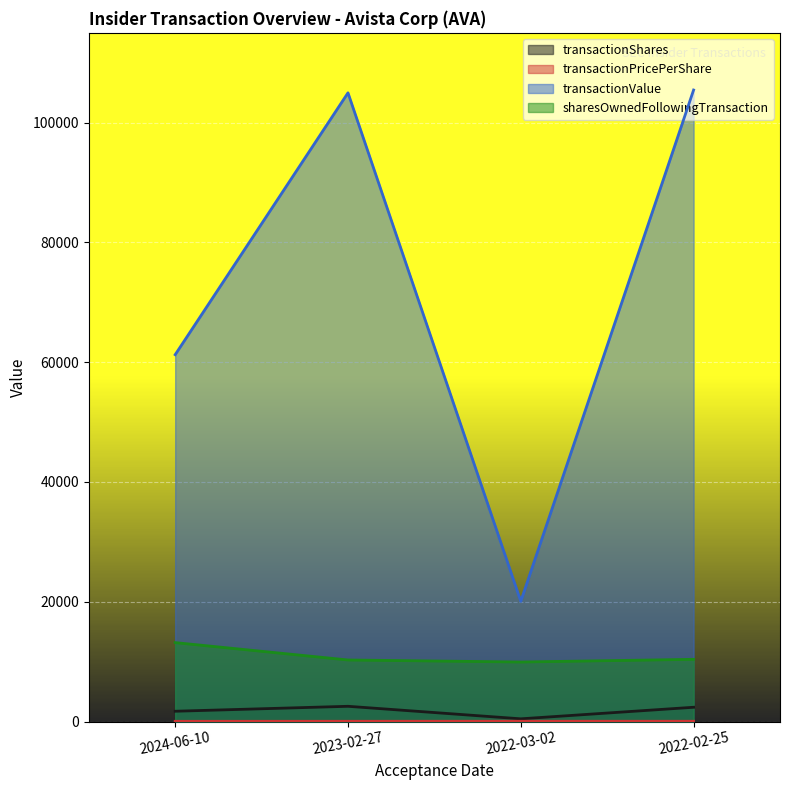

Reading right to left, extract all data points from this chart.

transactionShares: 2022-02-25=2381.0	2022-03-02=450.0	2023-02-27=2542.0	2024-06-10=1716.0
transactionPricePerShare: 2022-02-25=44.3	2022-03-02=44.6	2023-02-27=41.3	2024-06-10=35.7
transactionValue: 2022-02-25=105454.0	2022-03-02=20075.0	2023-02-27=104985.0	2024-06-10=61257.0
sharesOwnedFollowingTransaction: 2022-02-25=10386.0	2022-03-02=9936.0	2023-02-27=10277.0	2024-06-10=13177.0